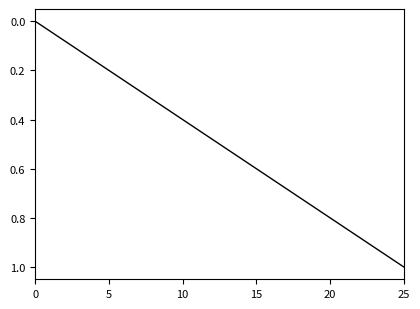

How many lines are shown in the chart?

1